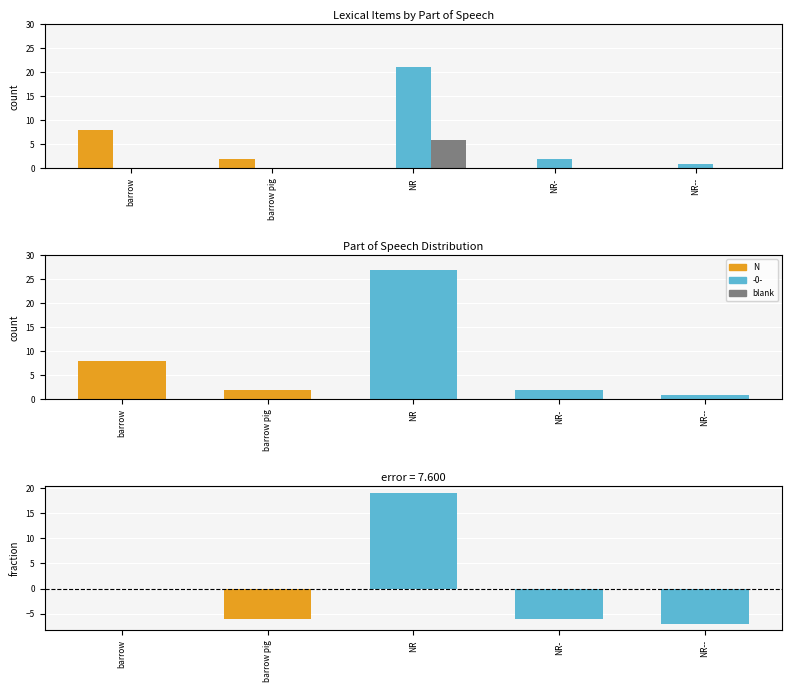

At which category is the sum across all series the highest?

barrow